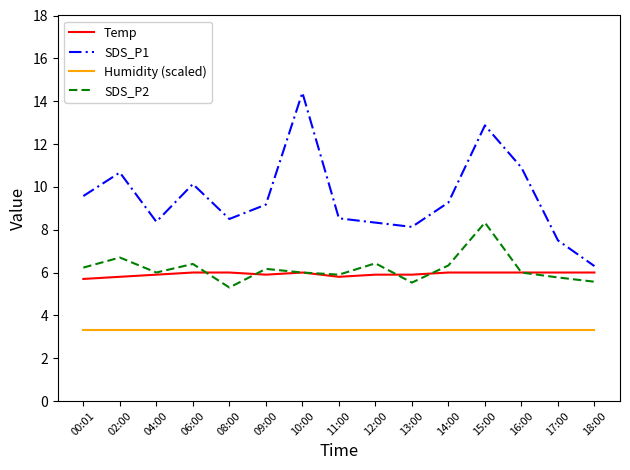

What position from the left is 13:00?

10